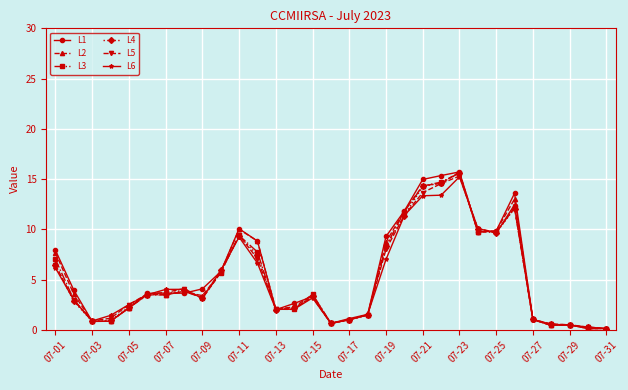

What is the value of the L4 point at the 16th from the left?

0.6